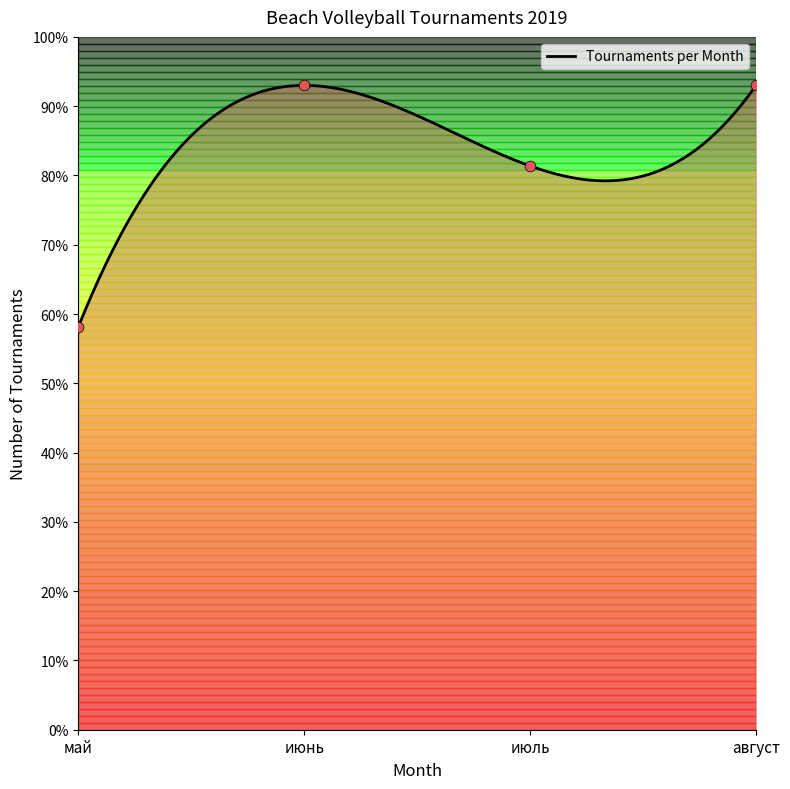

Which has a higher value, июнь or май?

июнь